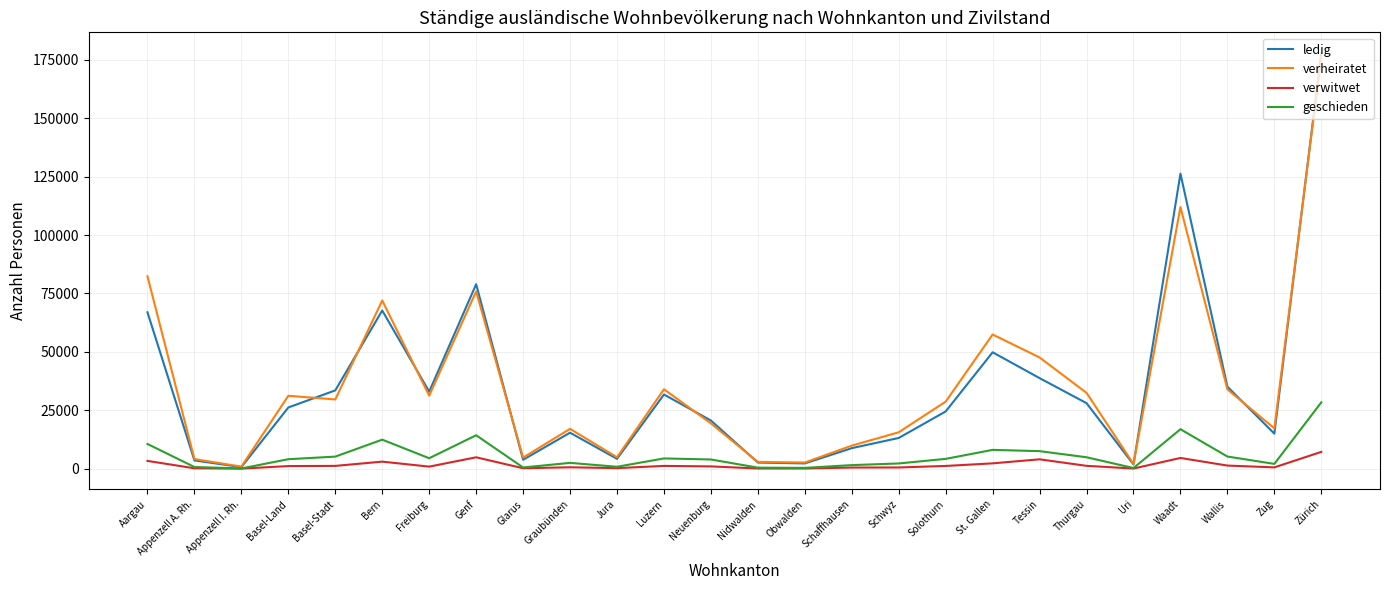

The verheiratet series shows 33959 at Wallis. True or false?

True